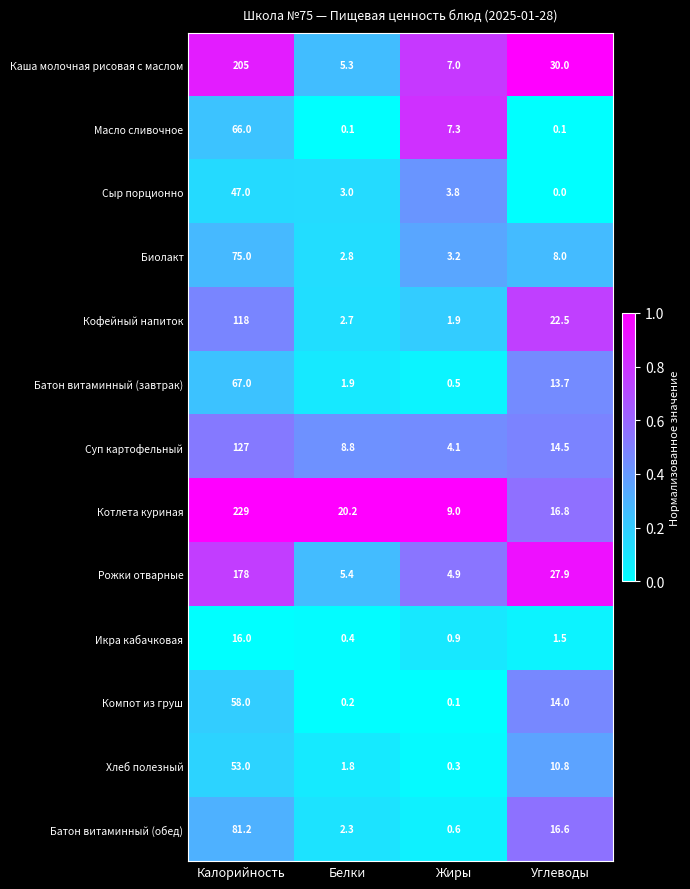

What is the maximum value shown in the chart?

229.0